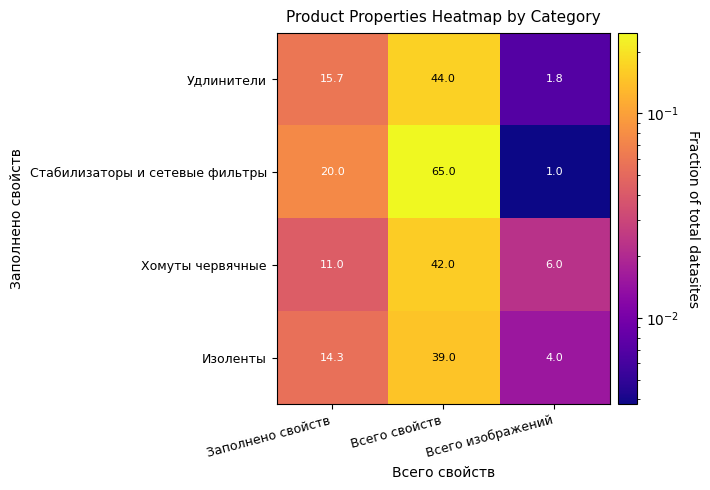

True or false: Изоленты has a value of 14.3 at Заполнено свойств.

True